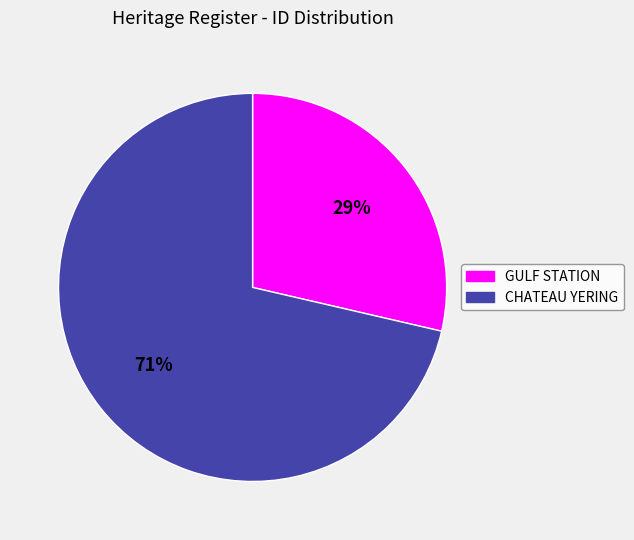

How many slices are in this pie chart?

2